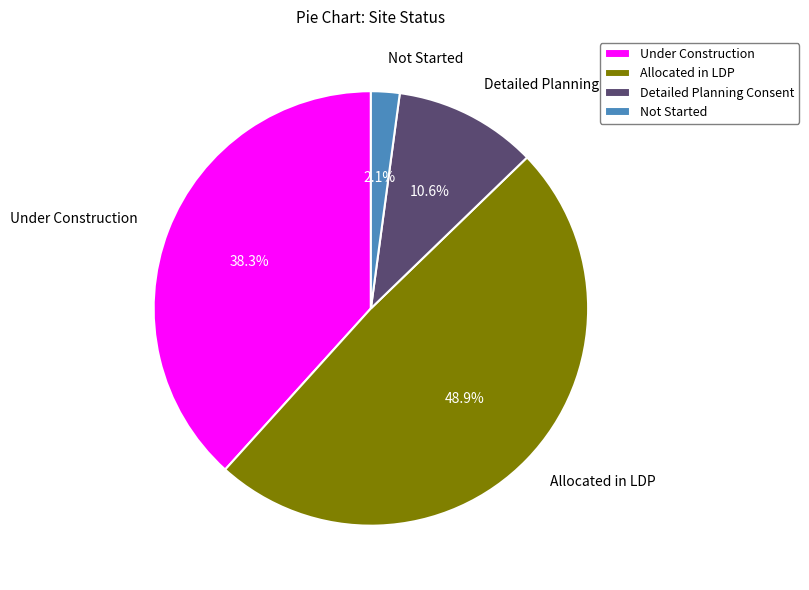

To the nearest percent, what portion does Detailed Planning Consent represent?

11%